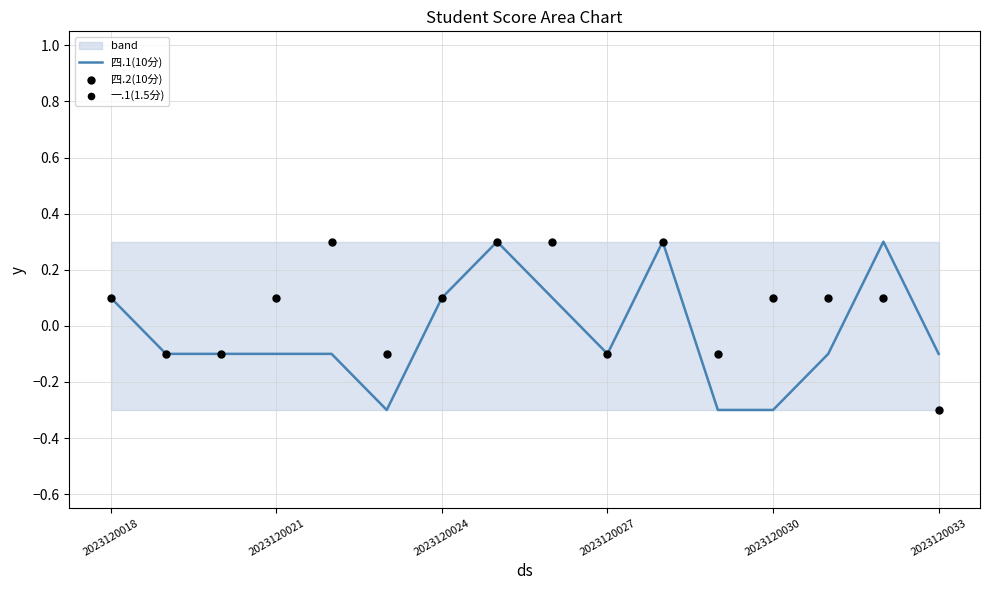

The 四.1(10分) series shows 0.0 at 2023120018. True or false?

False